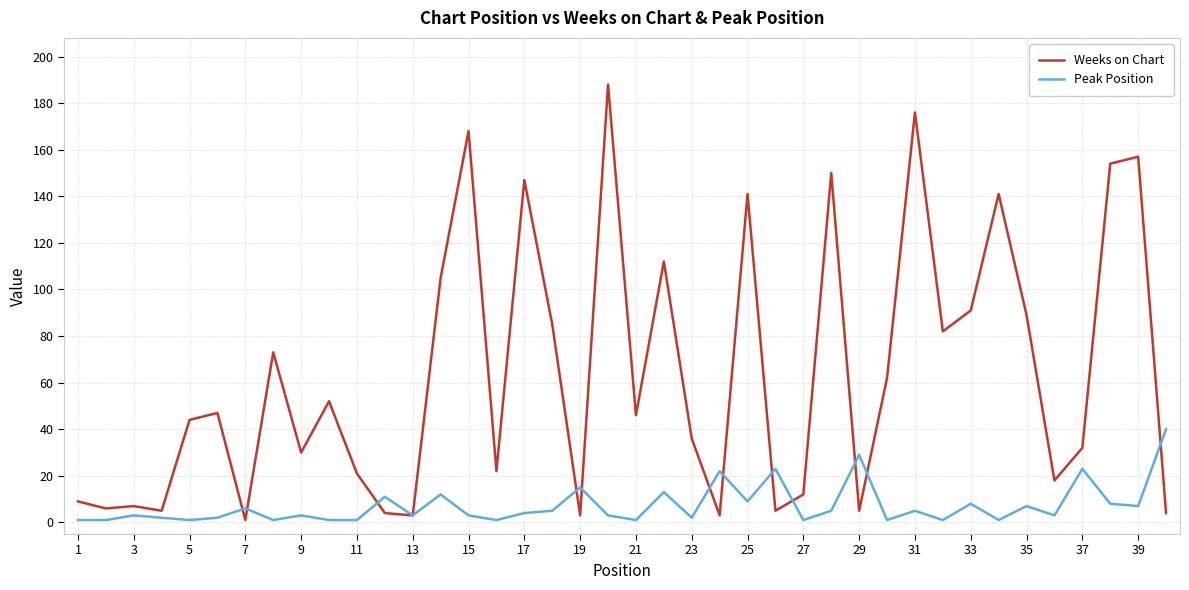

What is the difference between the maximum and second lowest values in the Peak Position series?

39